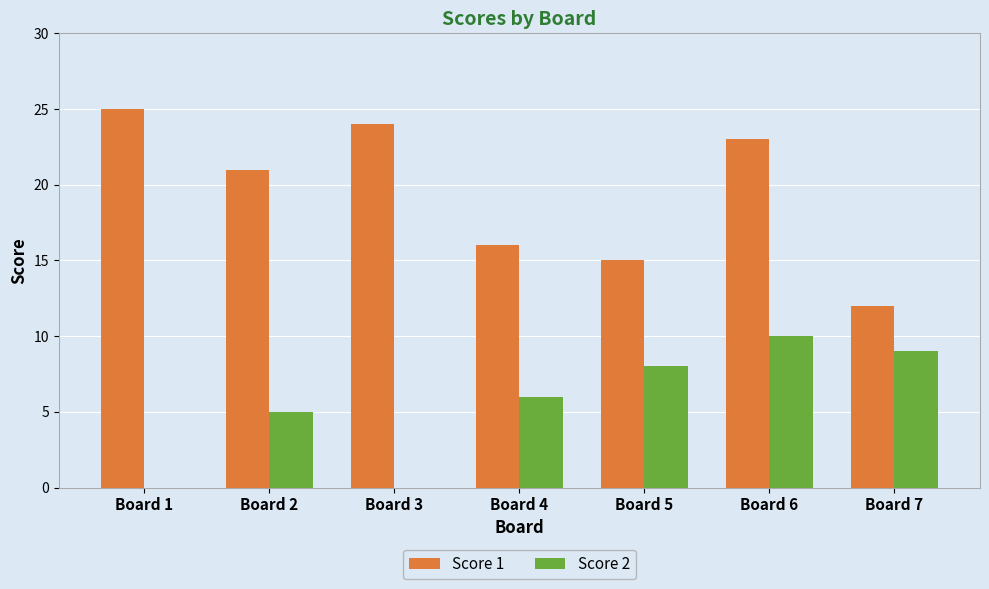

Between Board 2 and Board 4, which series saw the biggest shift?

Score 1